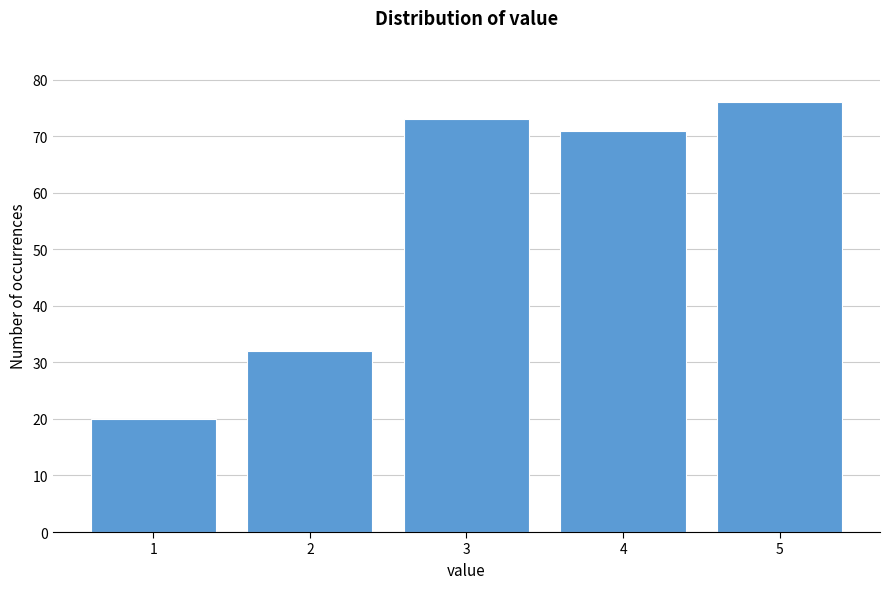

Reading right to left, what are all the values shown in this chart?

76	71	73	32	20